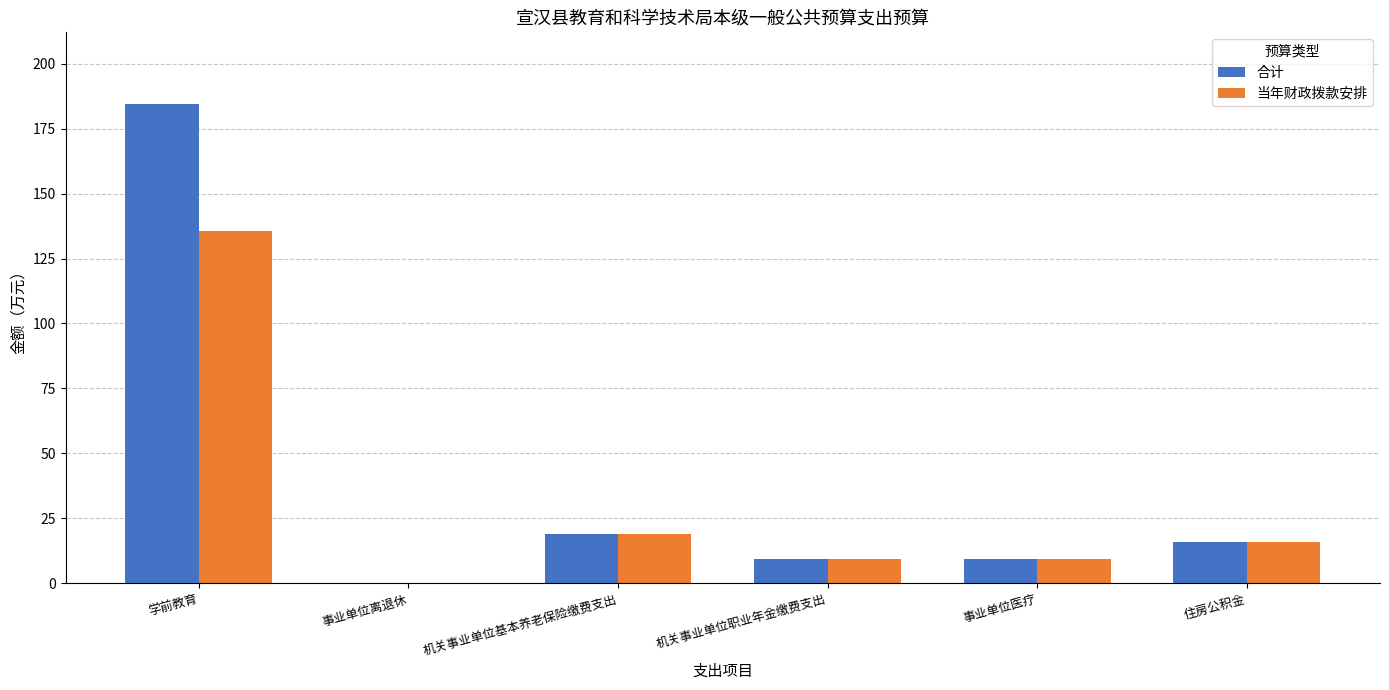

Is the value of 当年财政拨款安排 at 住房公积金 greater than the value of 合计 at 学前教育?

No